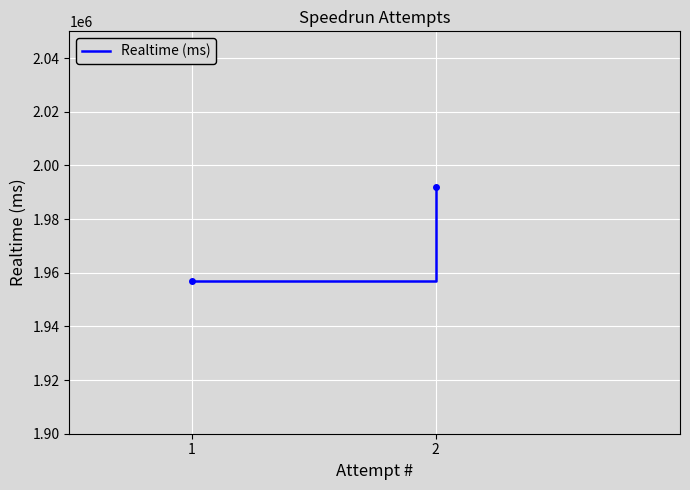

List the labels in order of value, smallest first.

1, 2